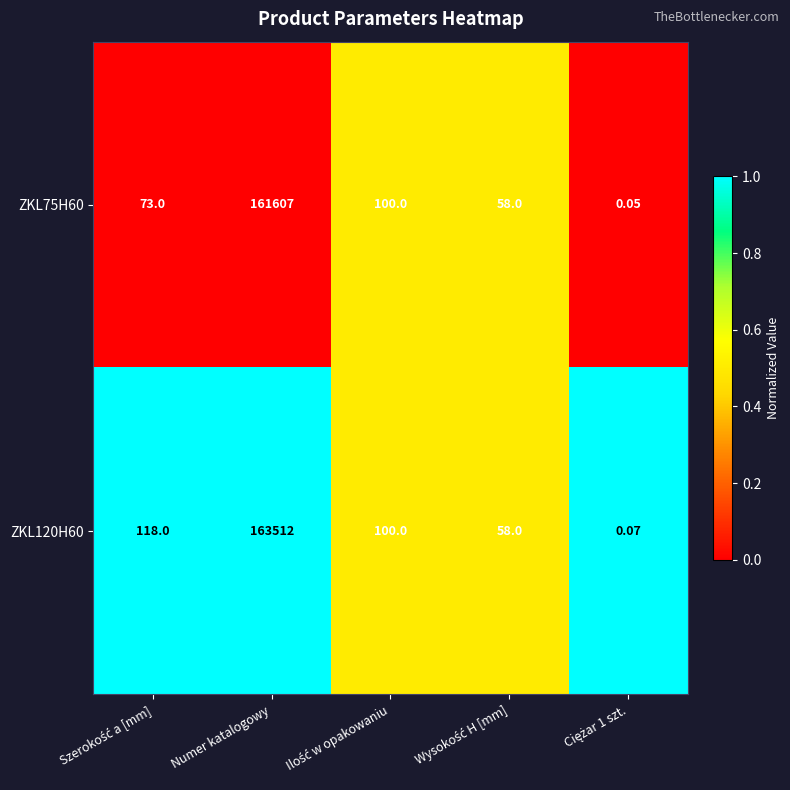

Which label corresponds to the largest value in the chart?

Numer katalogowy